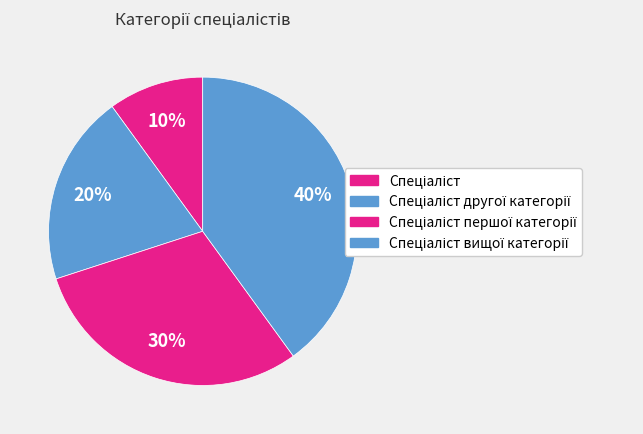

How many segments does this pie chart have?

4